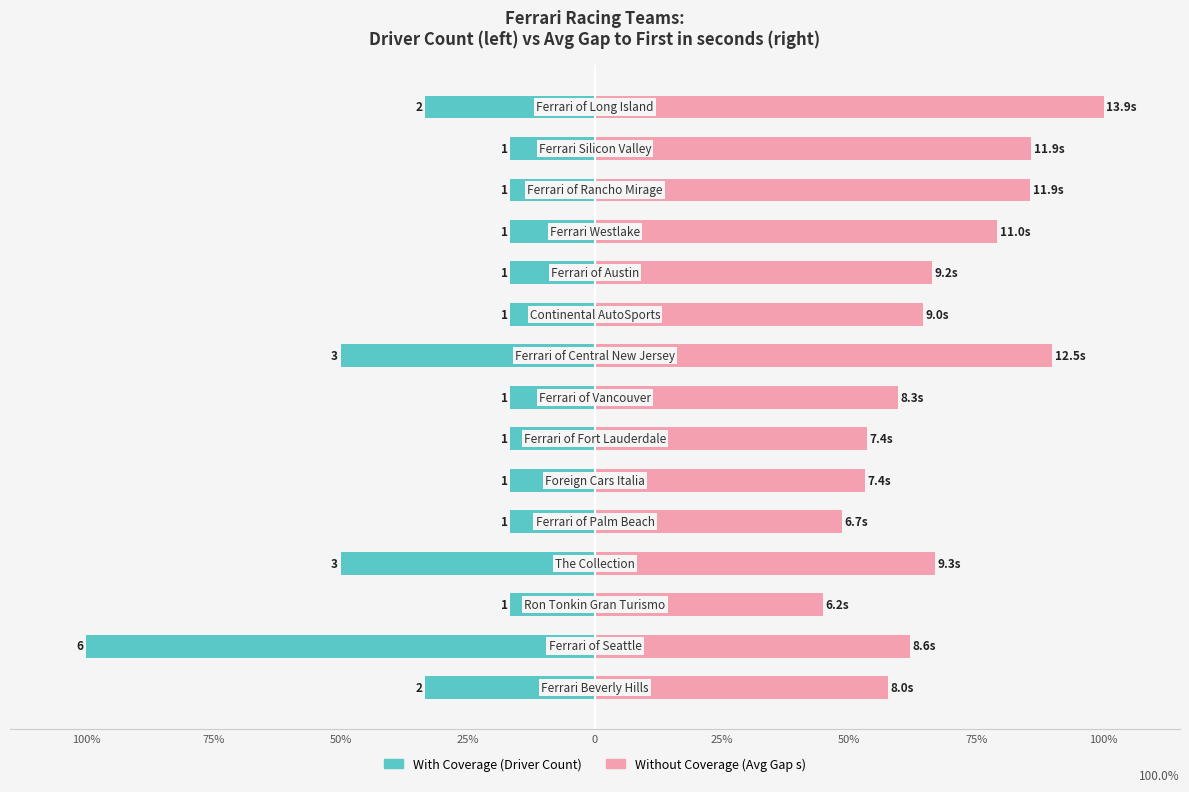

How many groups of bars are there?

15